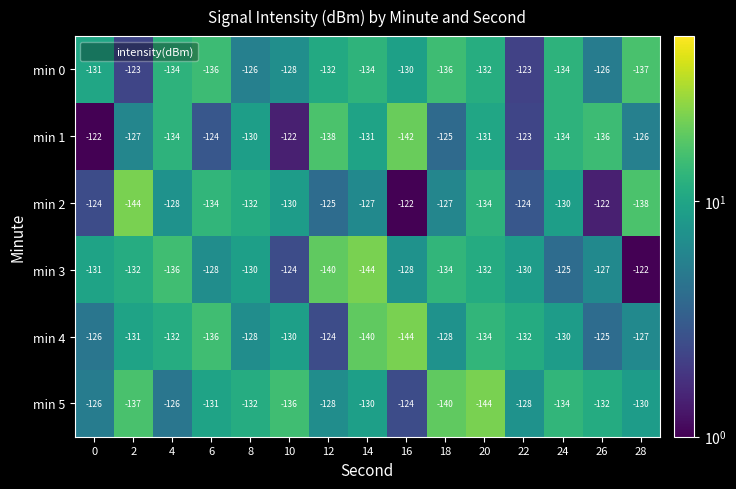

What is the total value across all series at 16?

-790